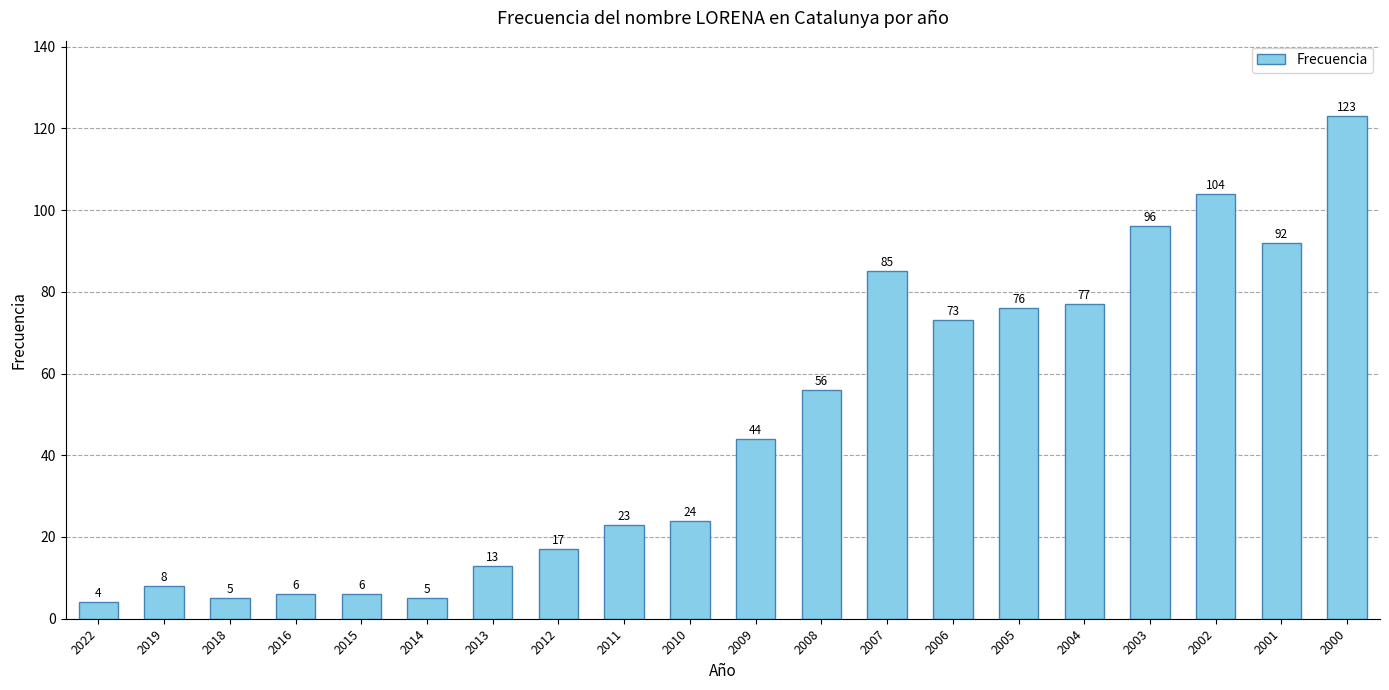

True or false: the data shows 108 at 2006.

False